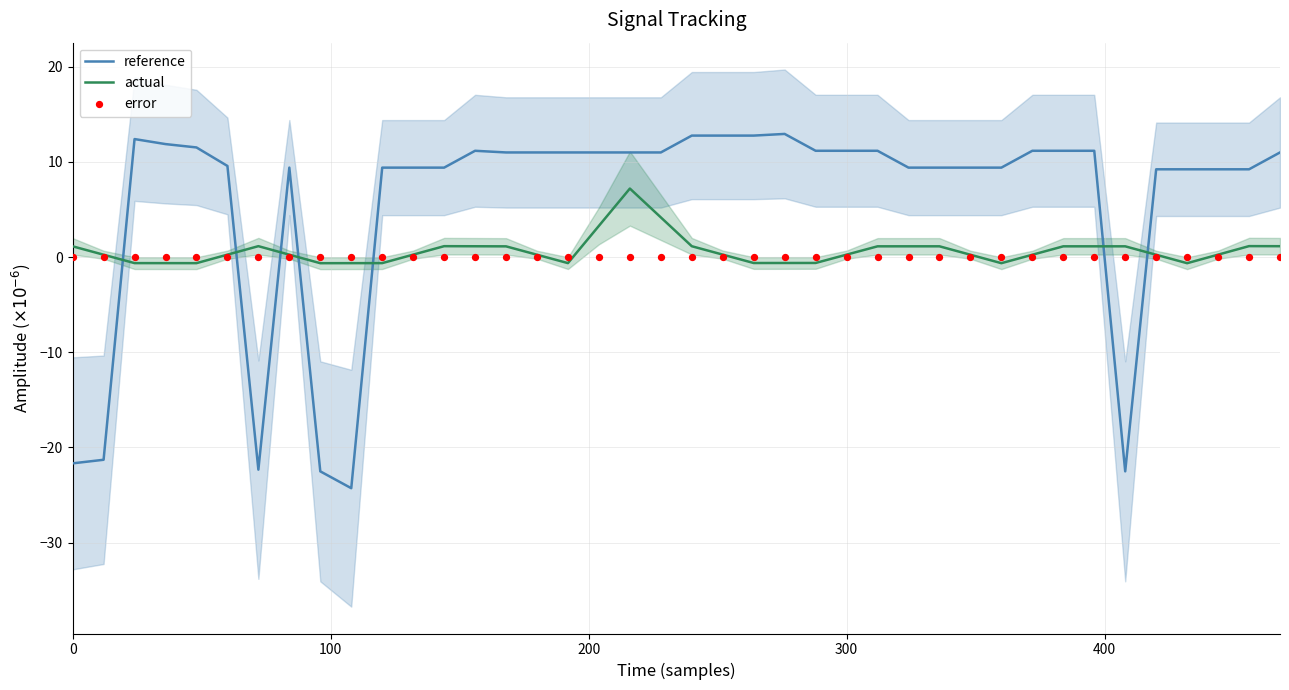

At how many categories does at least one series exceed -20?

40